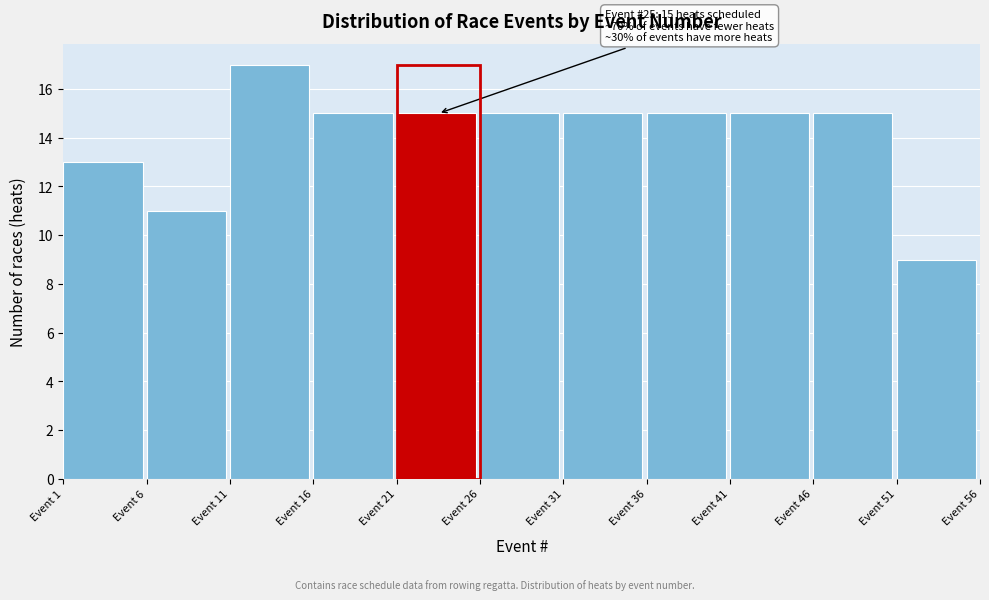

Over which range of the x-axis is the bar tallest?

11 to 16